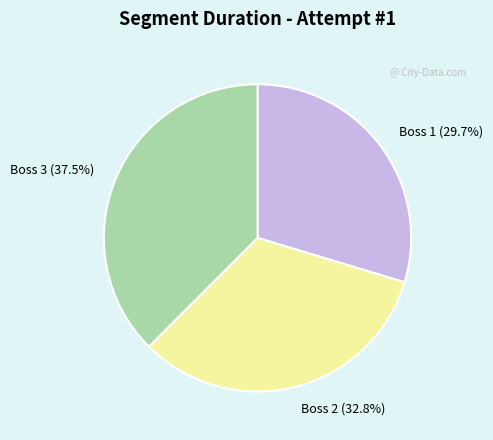

Which slice is the smallest?

Boss 1